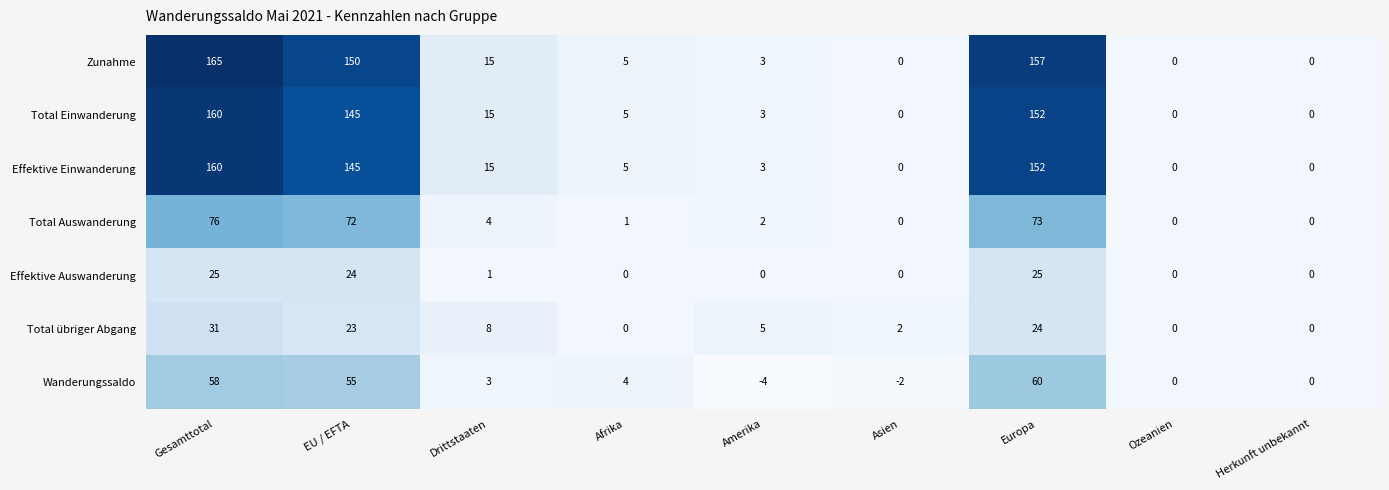

What is the minimum value shown in the chart?

-4